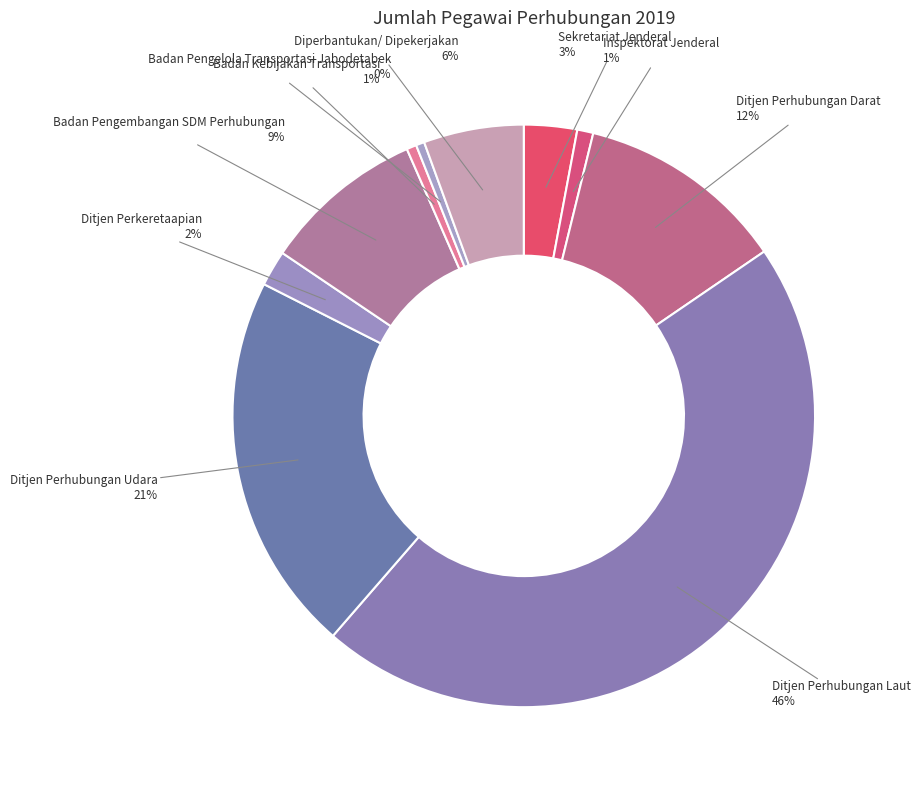

Count the number of slices in the pie.

10